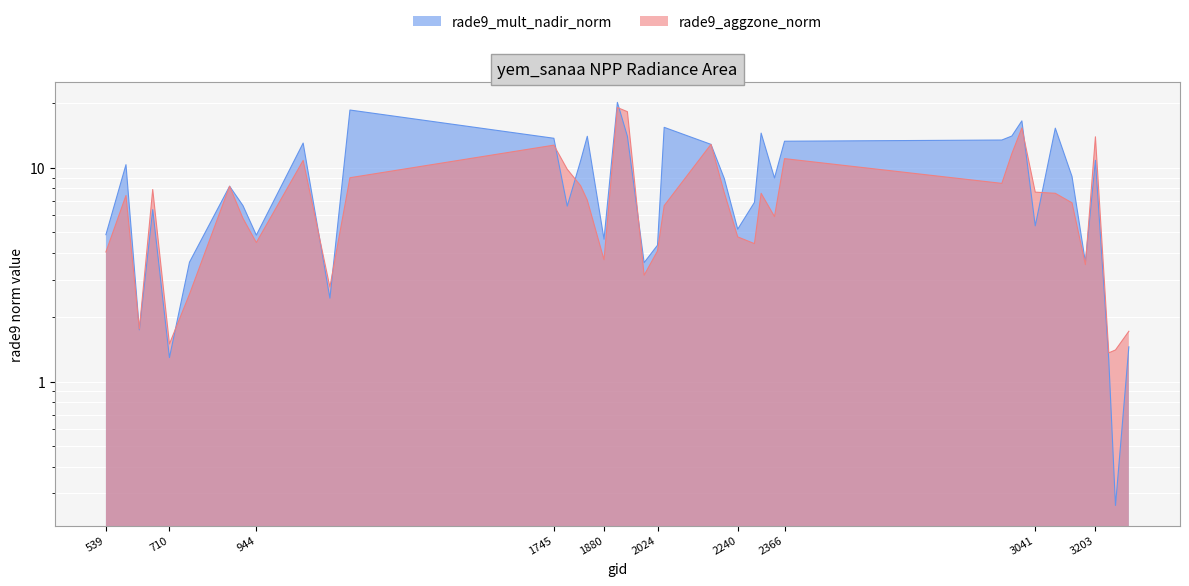

What is the average value of the rade9_aggzone_norm series?

7.3